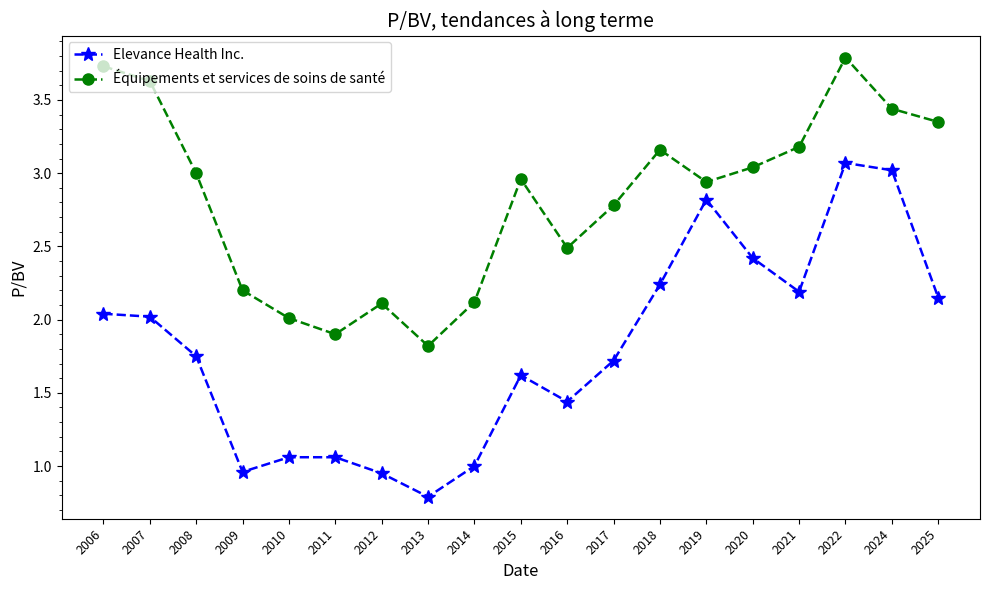

What is the value of the Équipements et services de soins de santé point at the 12th from the left?

2.8